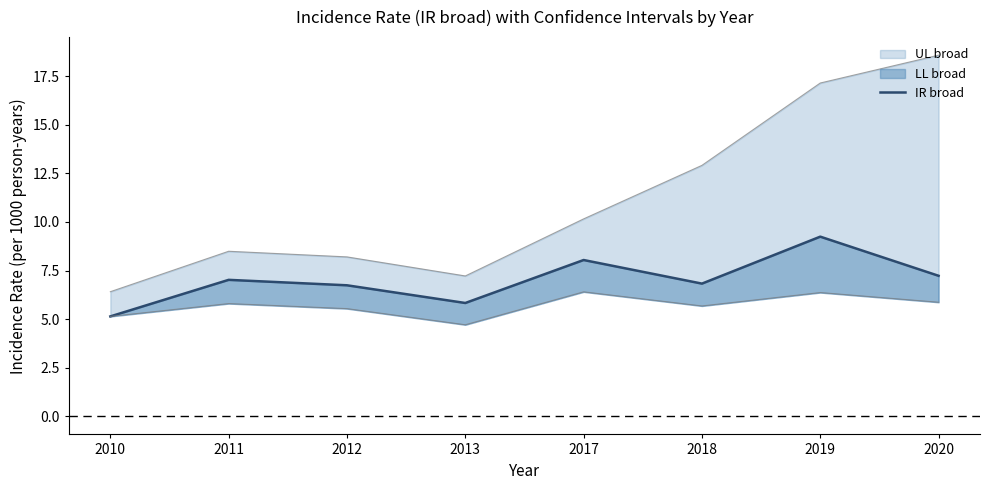

At which category does the chart reach its minimum across all series?

2010